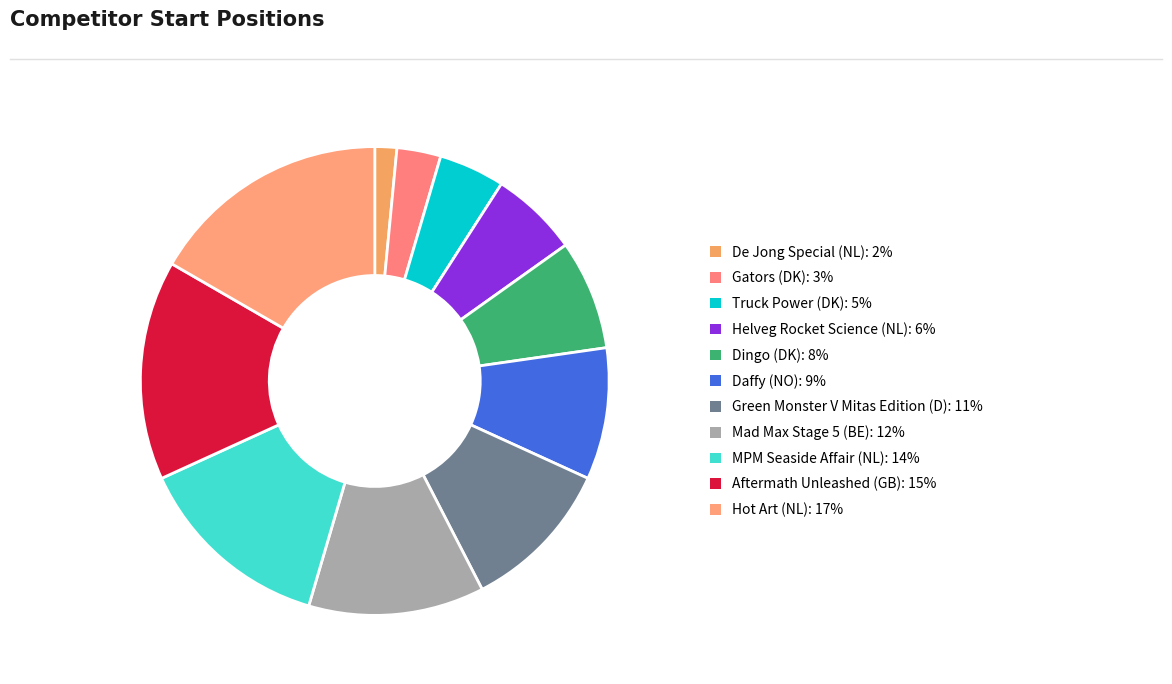

How many segments does this pie chart have?

11